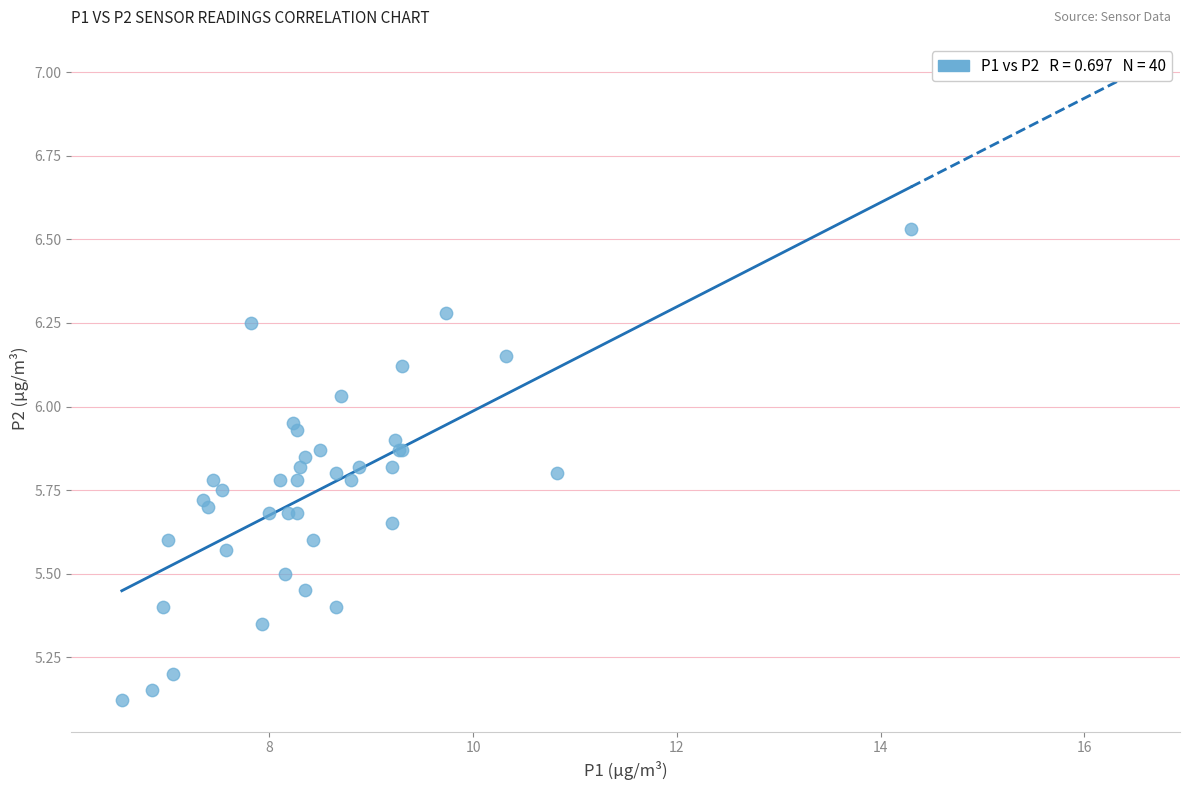

What Y value in the scatter plot is closest to 5?

5.1